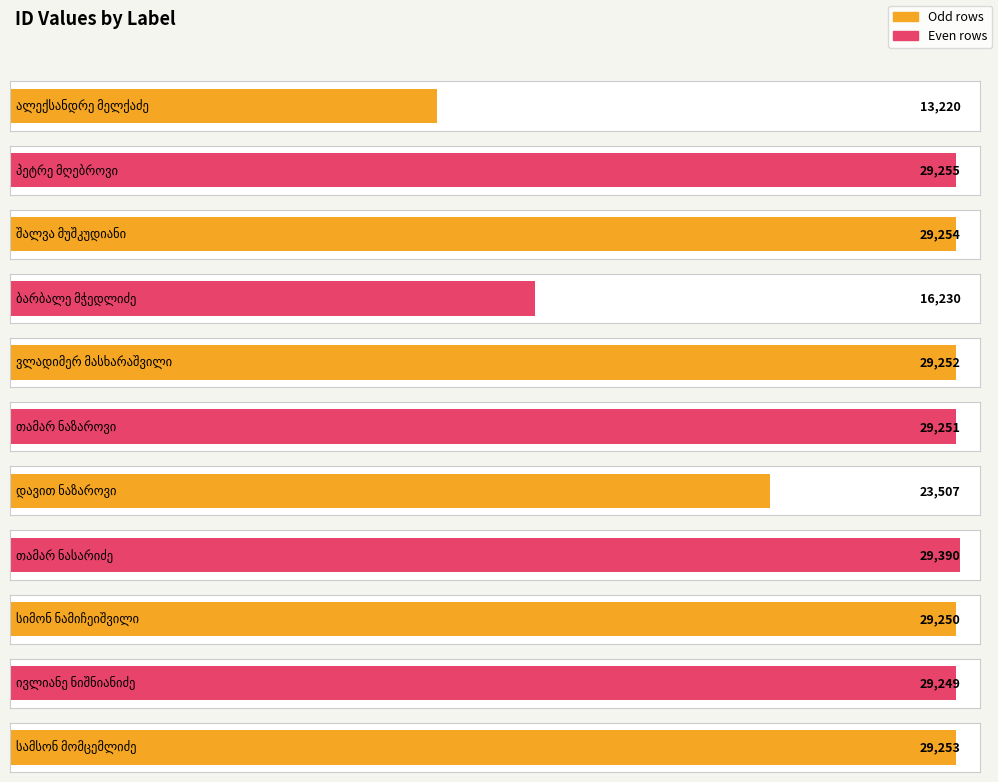

List the labels in order of value, smallest first.

ალექსანდრე მელქაძე, ბარბალე მჭედლიძე, დავით ნაზაროვი, ივლიანე ნიშნიანიძე, სიმონ ნამიჩეიშვილი, თამარ ნაზაროვი, ვლადიმერ მასხარაშვილი, სამსონ მომცემლიძე, შალვა მუშკუდიანი, პეტრე მღებროვი, თამარ ნასარიძე